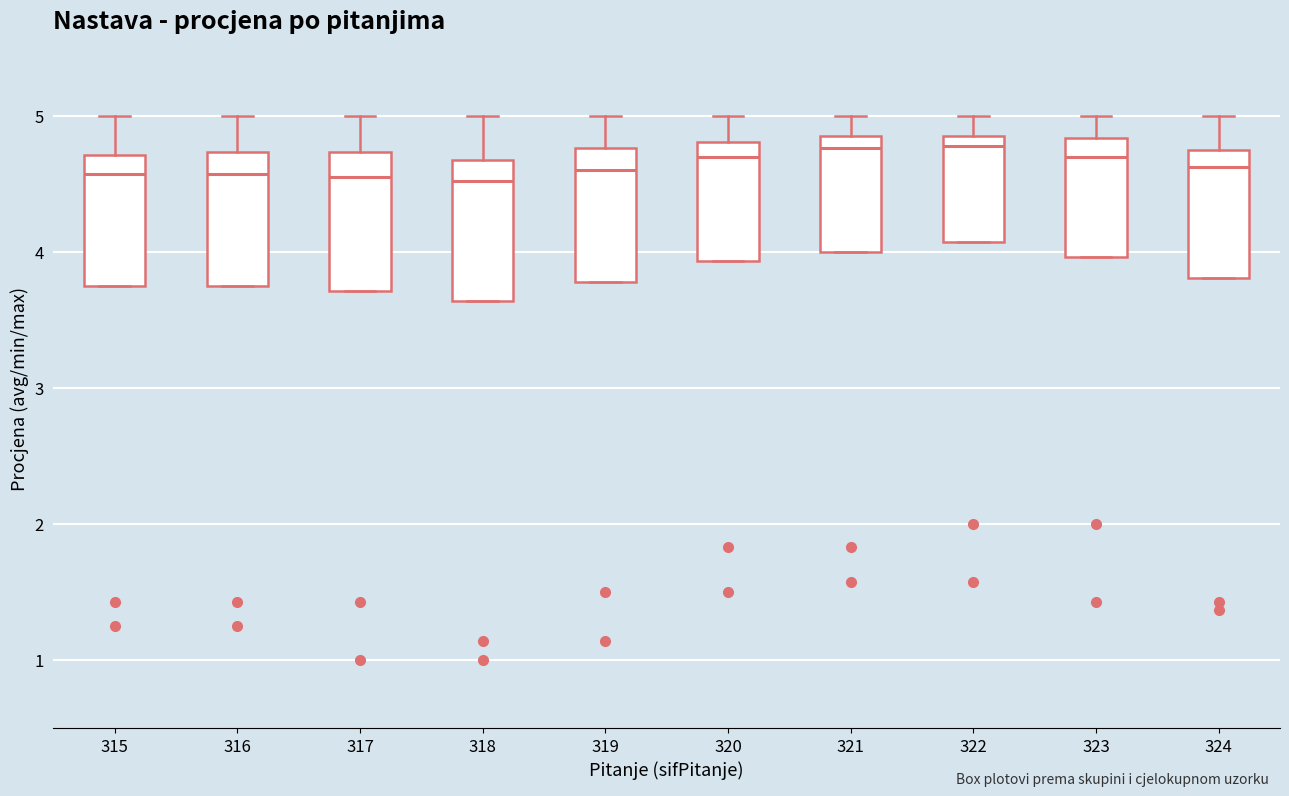

Reading left to right, transcribe this box plot: for each box, give where its median line is, the range the box spans, and where its two whiskers end, as read against the y-axis. The values are not printed on the chart, so give them approximately, as read against the axis.

315: median 4.6, box 3.7 to 4.7, whiskers 3.7 to 5.0
316: median 4.6, box 3.7 to 4.7, whiskers 3.7 to 5.0
317: median 4.5, box 3.7 to 4.7, whiskers 3.7 to 5.0
318: median 4.5, box 3.6 to 4.7, whiskers 3.6 to 5.0
319: median 4.6, box 3.8 to 4.8, whiskers 3.8 to 5.0
320: median 4.7, box 3.9 to 4.8, whiskers 3.9 to 5.0
321: median 4.8 (just below the box's upper edge), box 4.0 to 4.8, whiskers 4.0 to 5.0
322: median 4.8 (just below the box's upper edge), box 4.1 to 4.8, whiskers 4.1 to 5.0
323: median 4.7, box 4.0 to 4.8, whiskers 4.0 to 5.0
324: median 4.6, box 3.8 to 4.7, whiskers 3.8 to 5.0